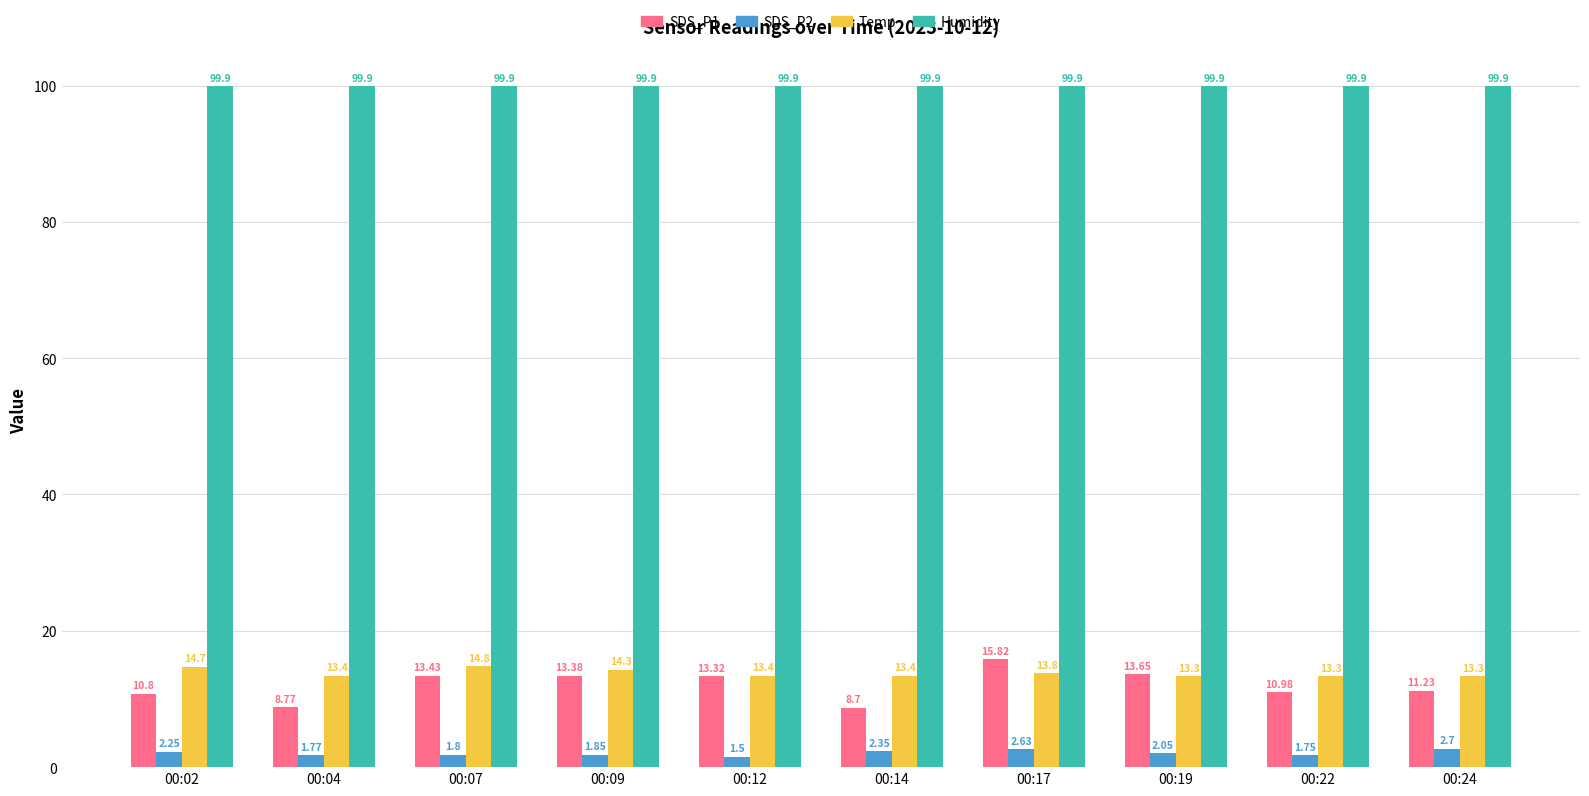

At which category is the sum across all series the highest?

00:17